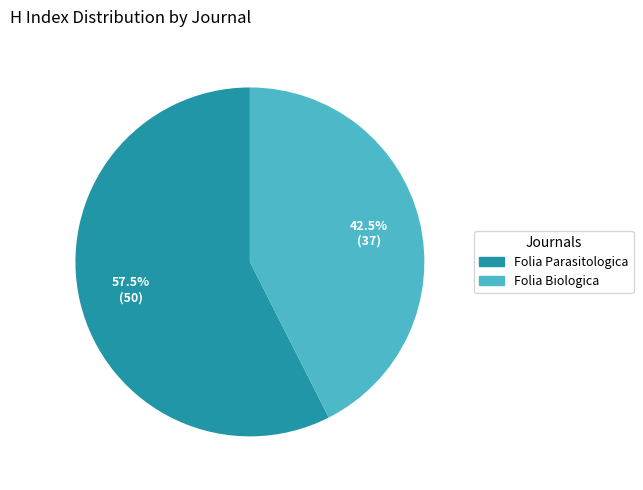

What portion of the pie excludes Folia Parasitologica?

42.5%